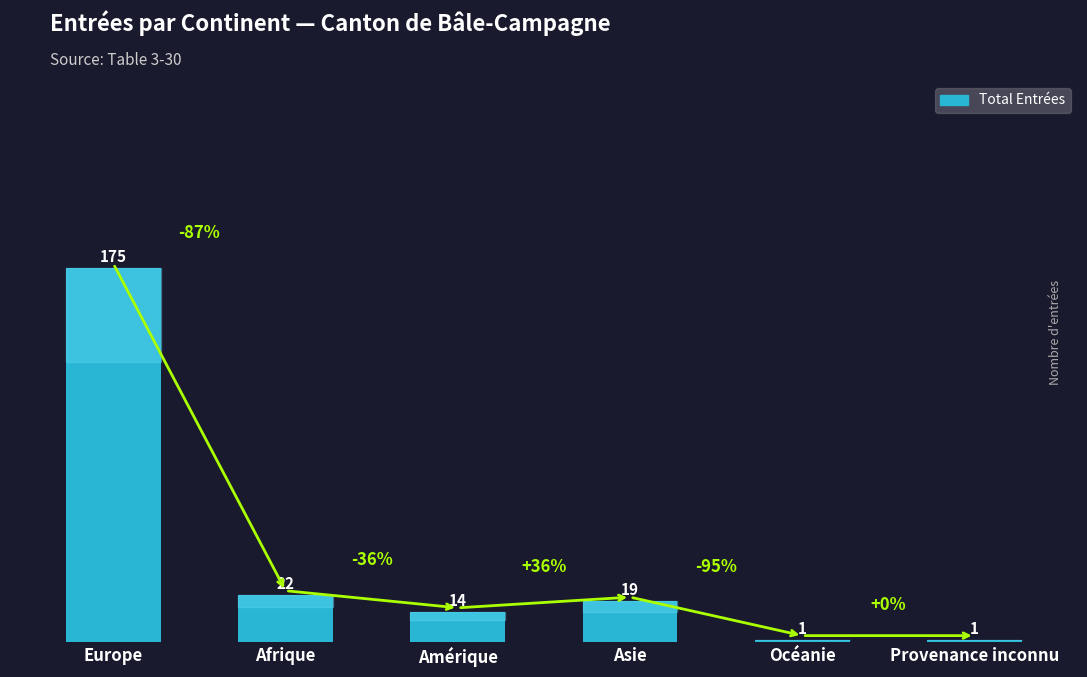

Where is the data nearest to the value 88?

Afrique